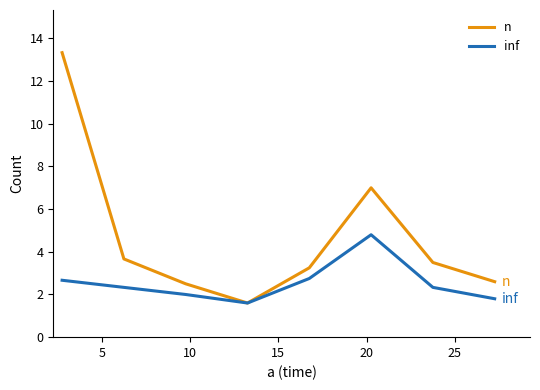

What is the lowest value of the inf series?

1.6